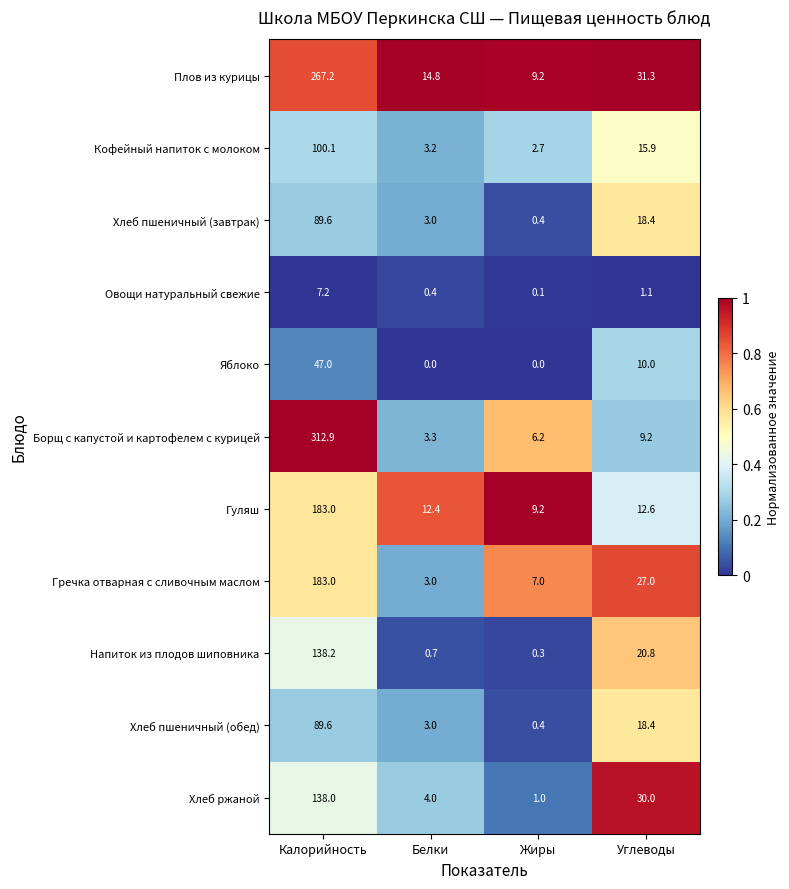

Which series has the largest total across all categories?

Борщ с капустой и картофелем с курицей